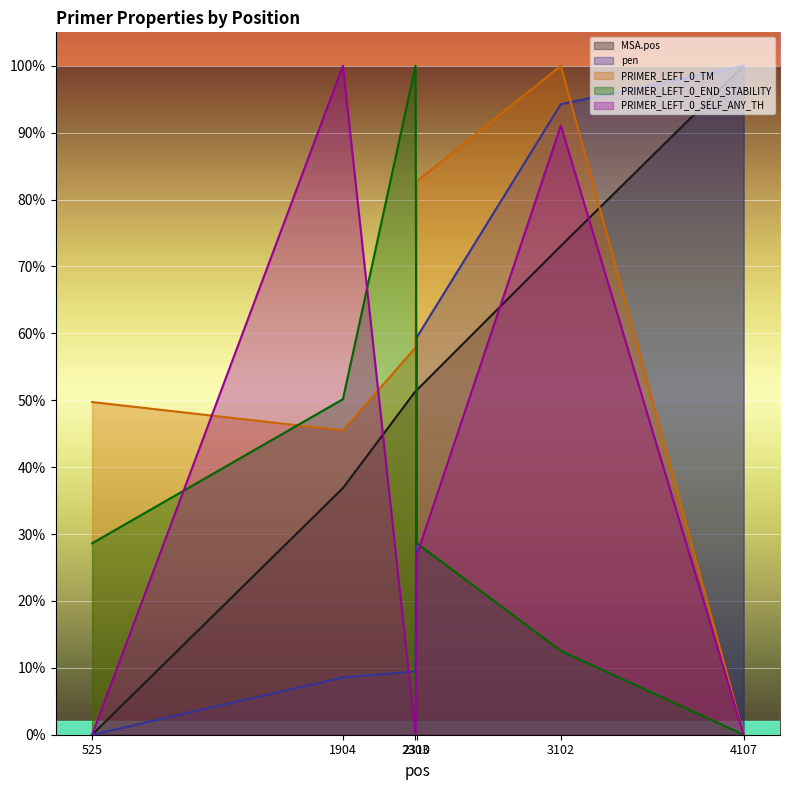

Between 3102 and 1904, which is larger?

3102